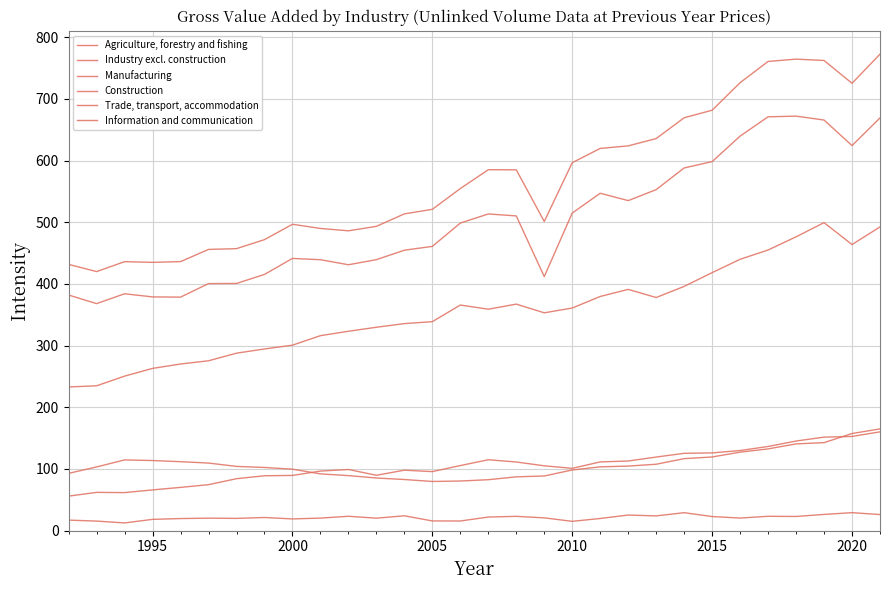

What is the greatest value displayed?

772.7